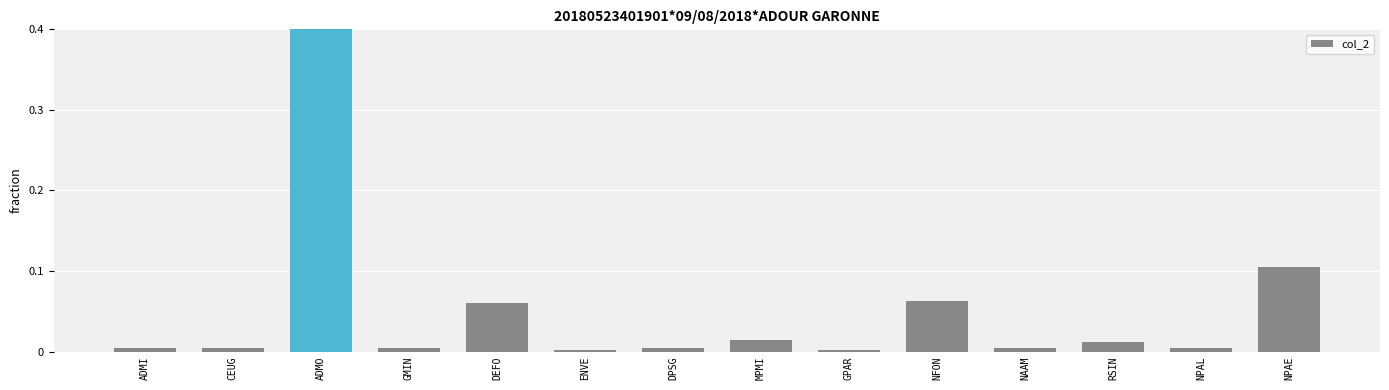

Reading left to right, list all the values displayed in this chart.

0.0	0.0	0.7	0.0	0.1	0.0	0.0	0.0	0.0	0.1	0.0	0.0	0.0	0.1